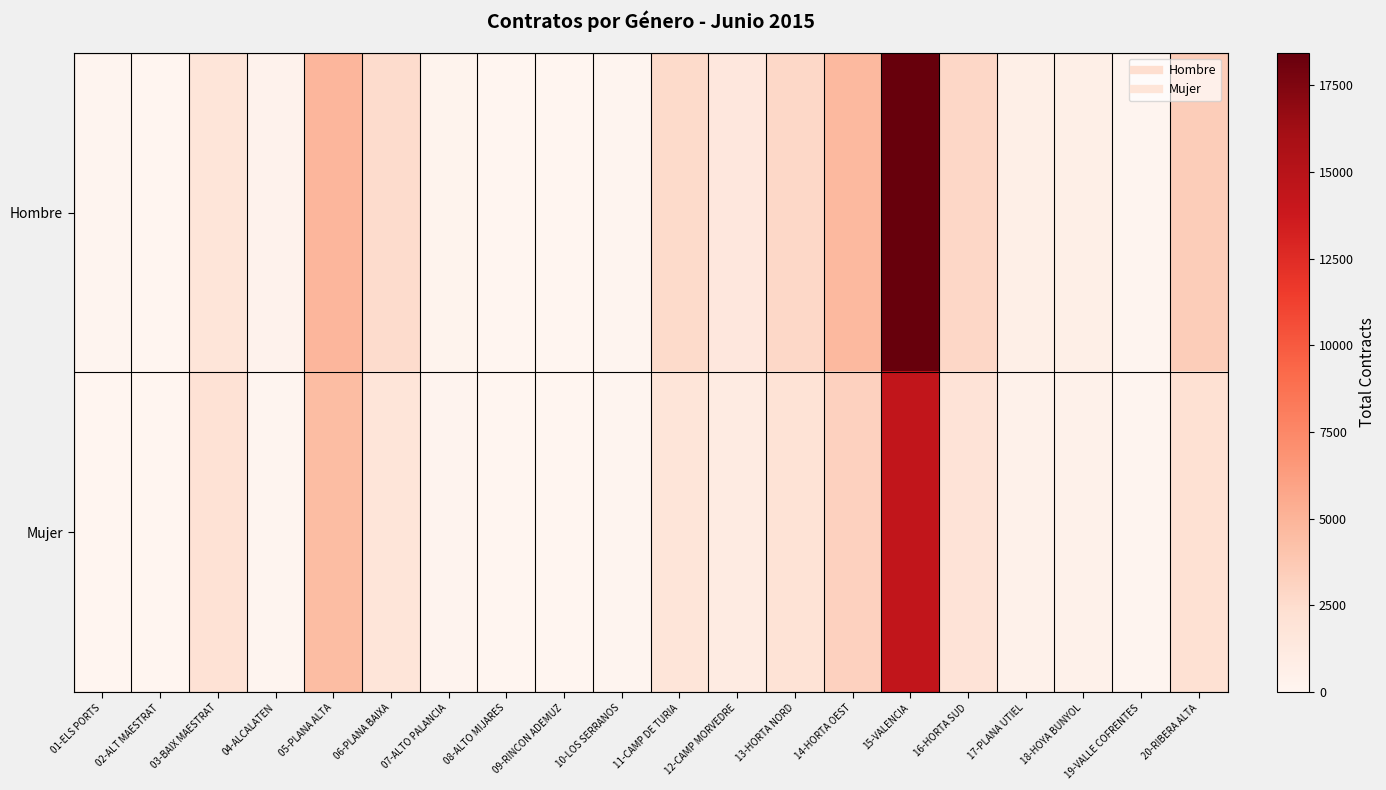

Rank the series by their maximum value, from highest to lowest.

Hombre, Mujer